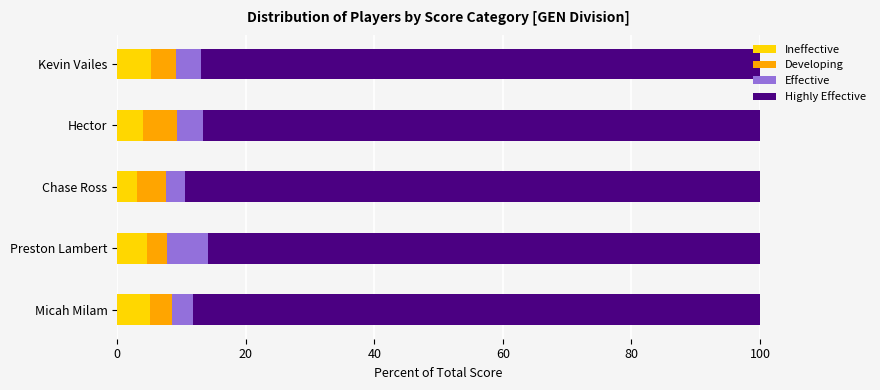

What value does the Ineffective series have at Preston Lambert?

4.7